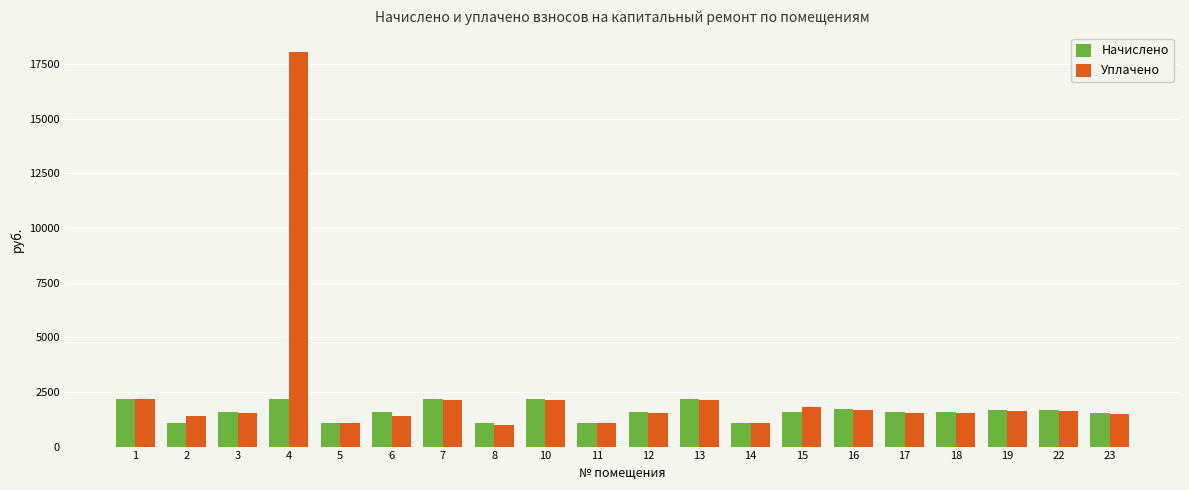

The Начислено series shows 2167.1 at 10. True or false?

True